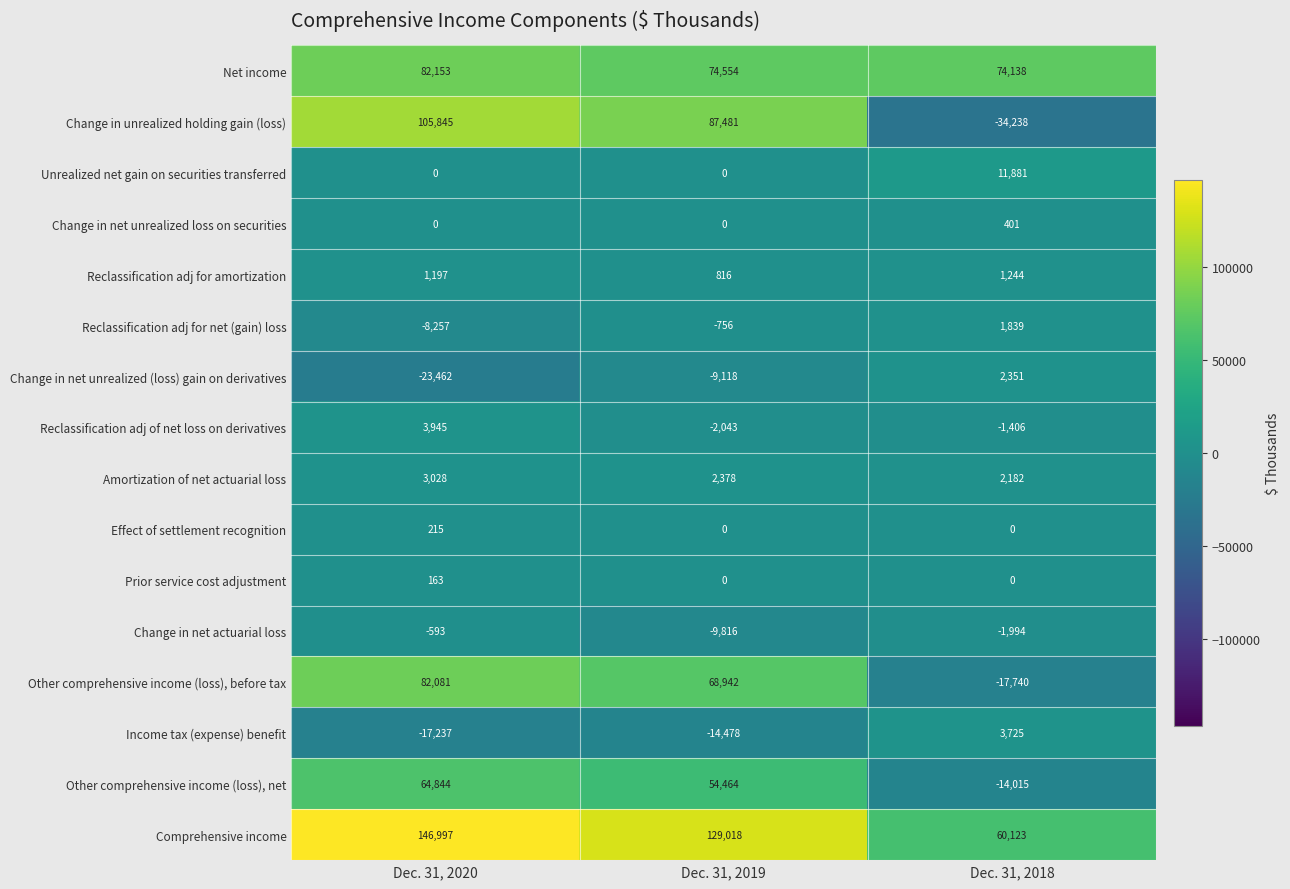

Which series has the largest total across all categories?

Comprehensive income